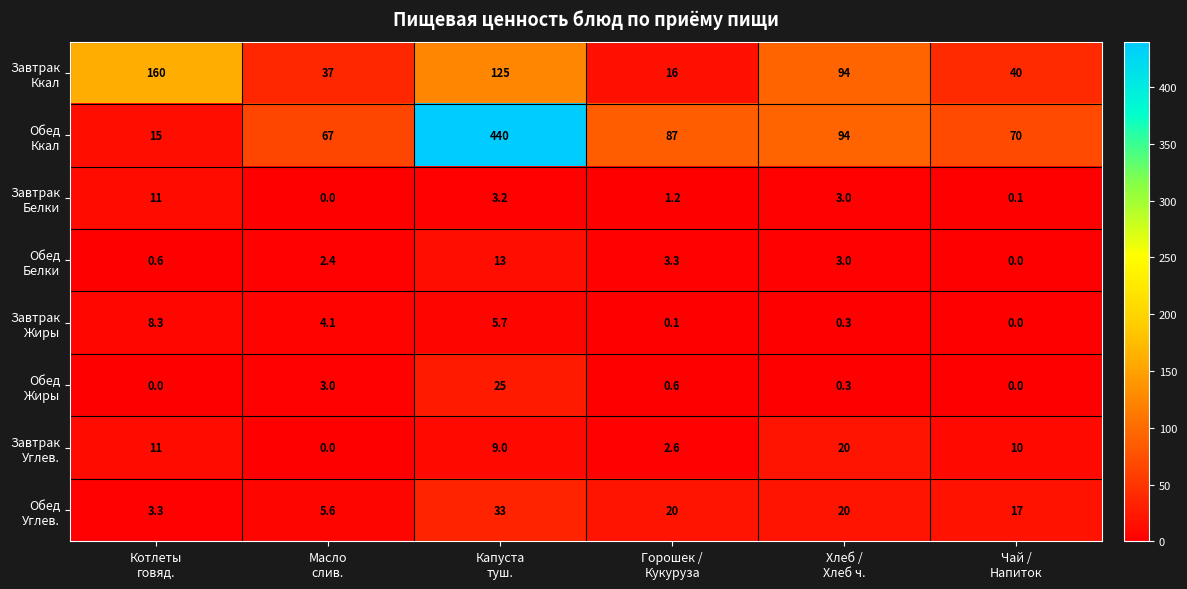

How many series are shown in this chart?

8